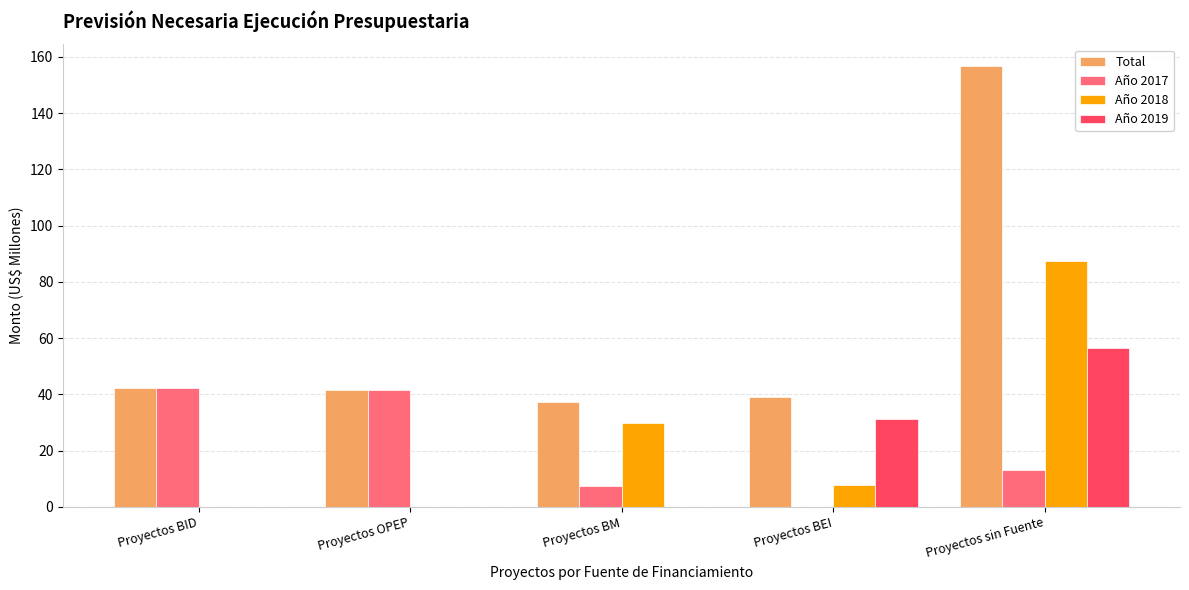

Which label corresponds to the largest value in the chart?

Proyectos sin Fuente